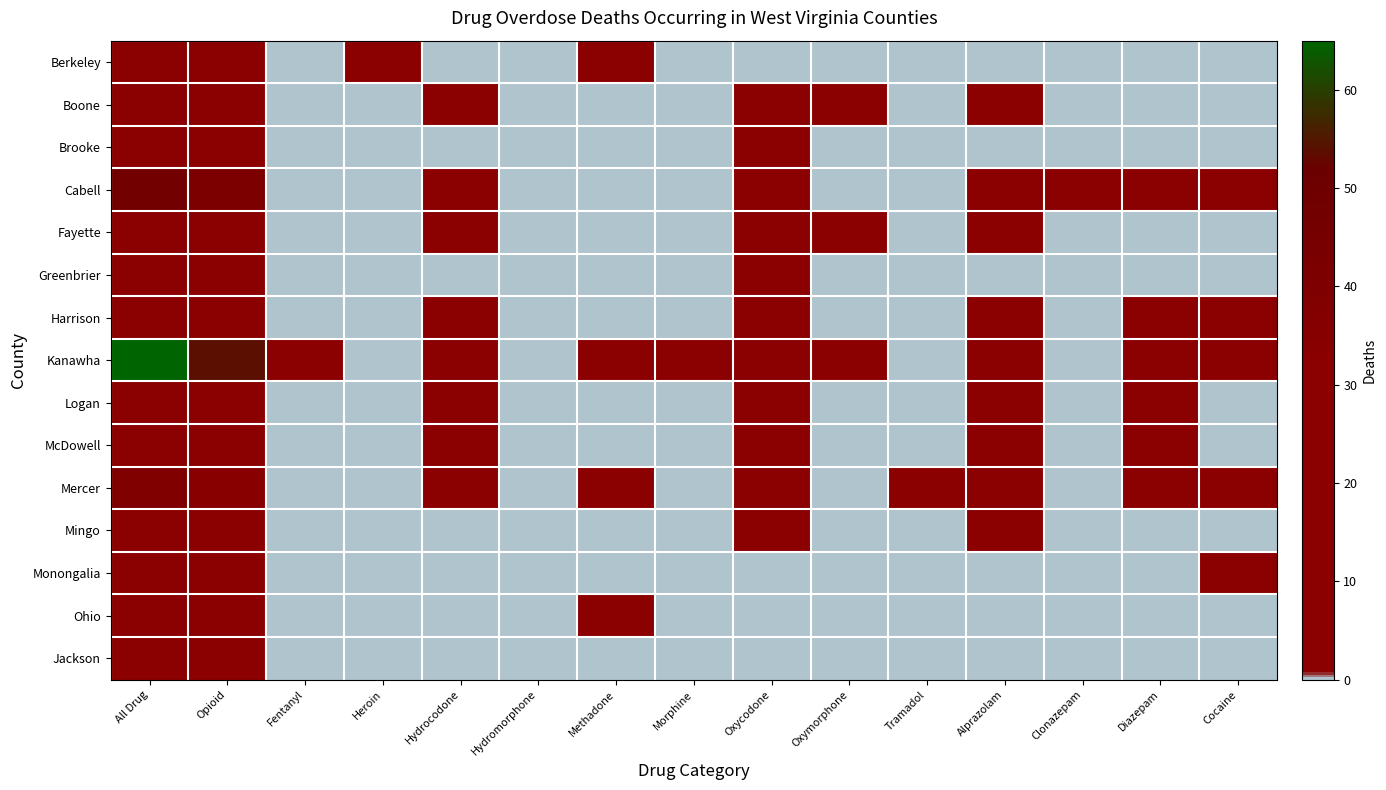

How many data points does each series have?

15